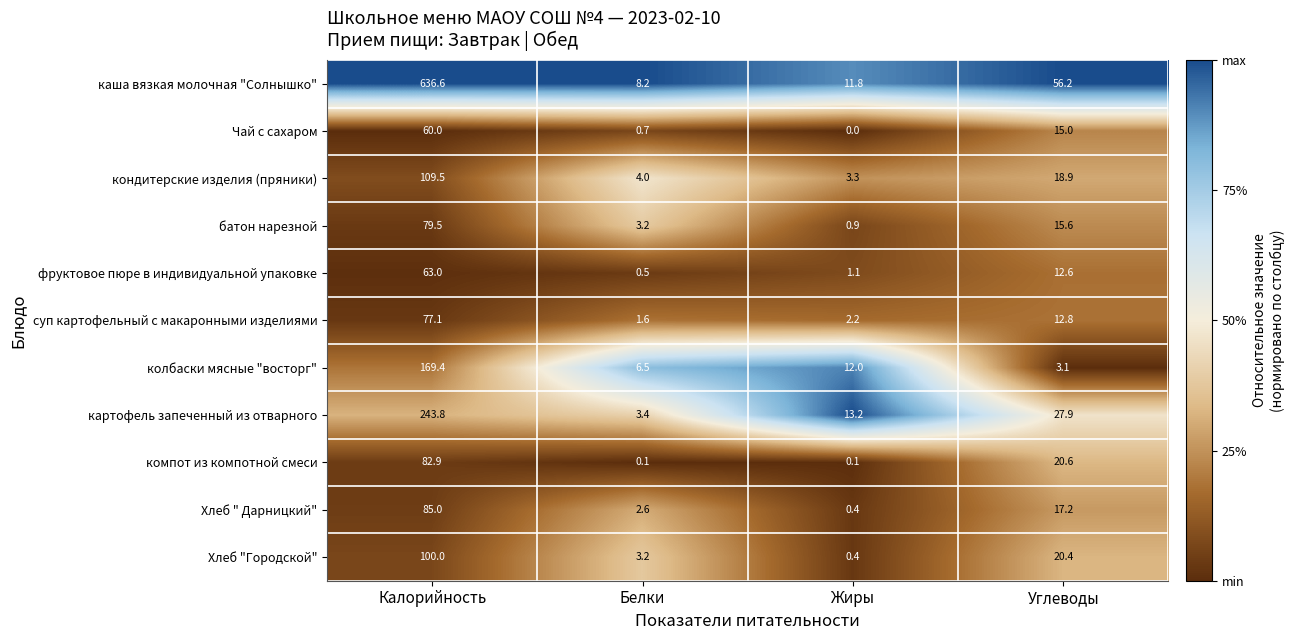

What is the difference between the highest and lowest values at Углеводы?

53.1